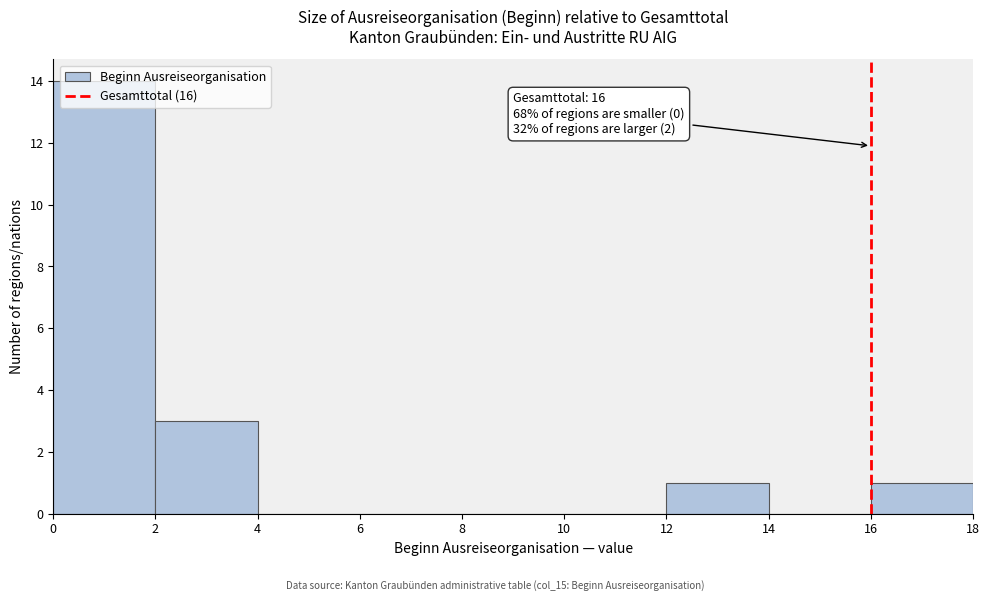

Which range on the x-axis has the tallest bar?

0 to 2